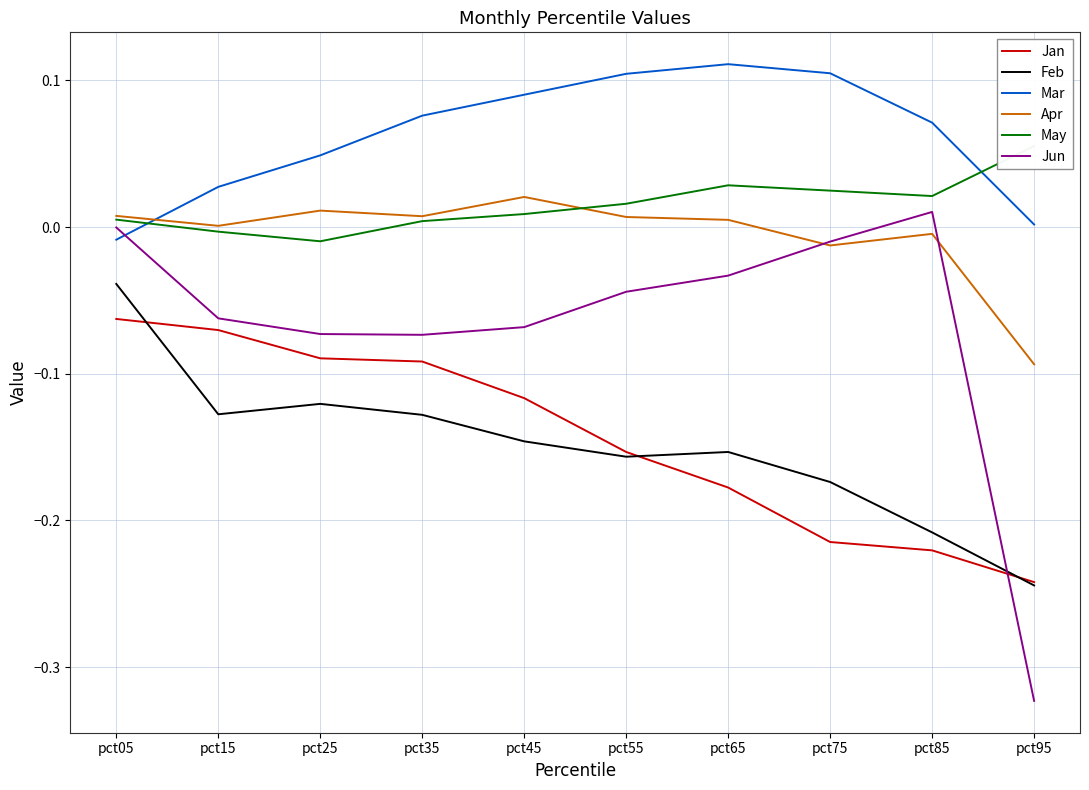

Which has a higher value, pct95 or pct85?

pct85